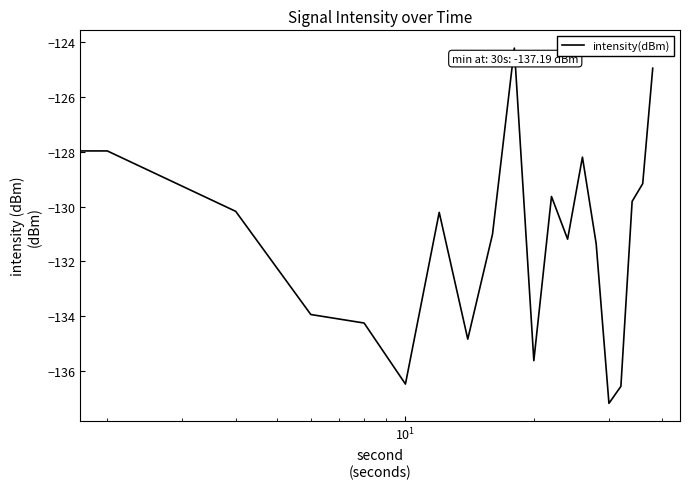

What is the greatest value displayed?

-124.2